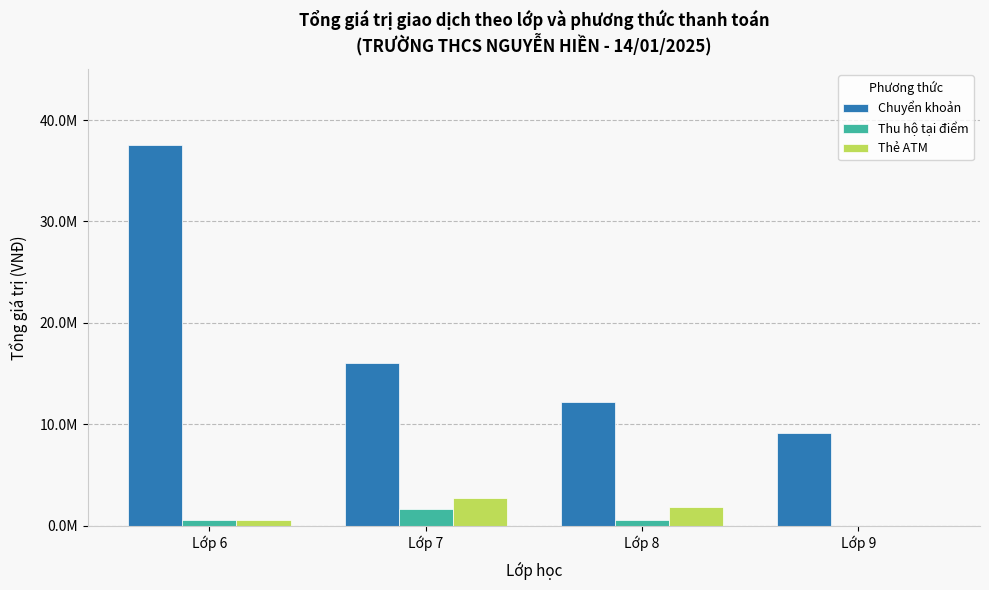

The value of Thu hộ tại điểm at Lớp 8 is 289296. True or false?

False